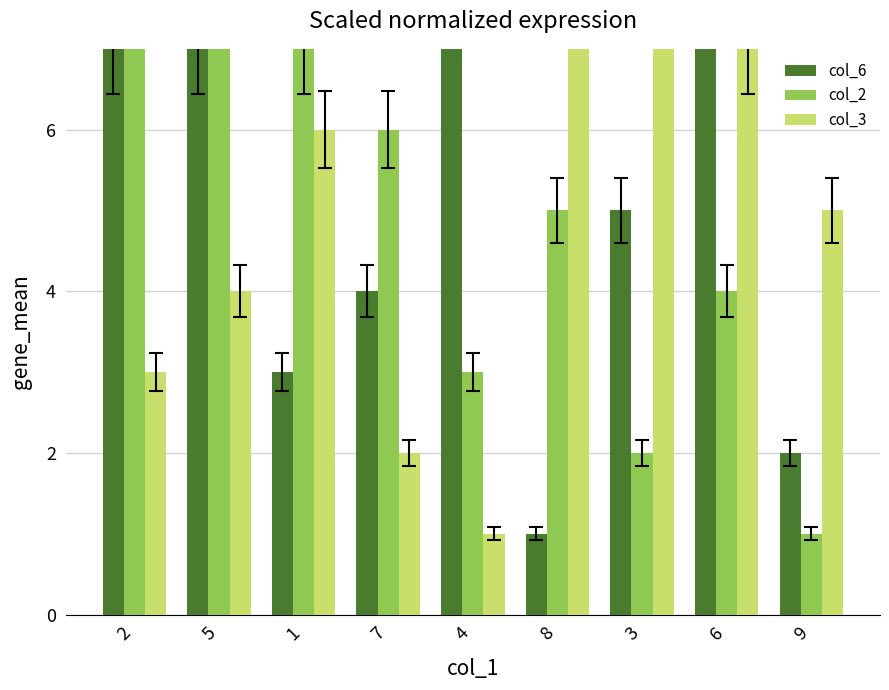

At 3, list the series in order from smallest to largest.

col_2, col_6, col_3